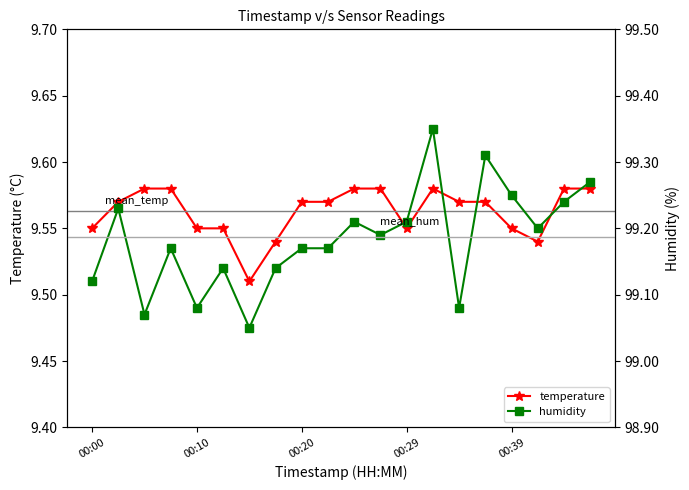

Which series has the largest total across all categories?

humidity